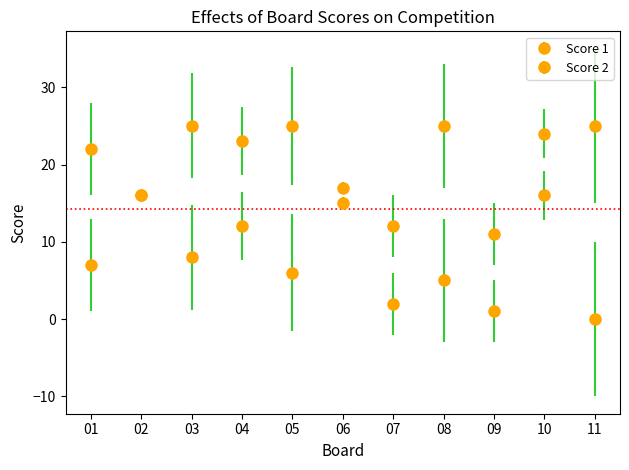

Count the number of data series in this chart.

2